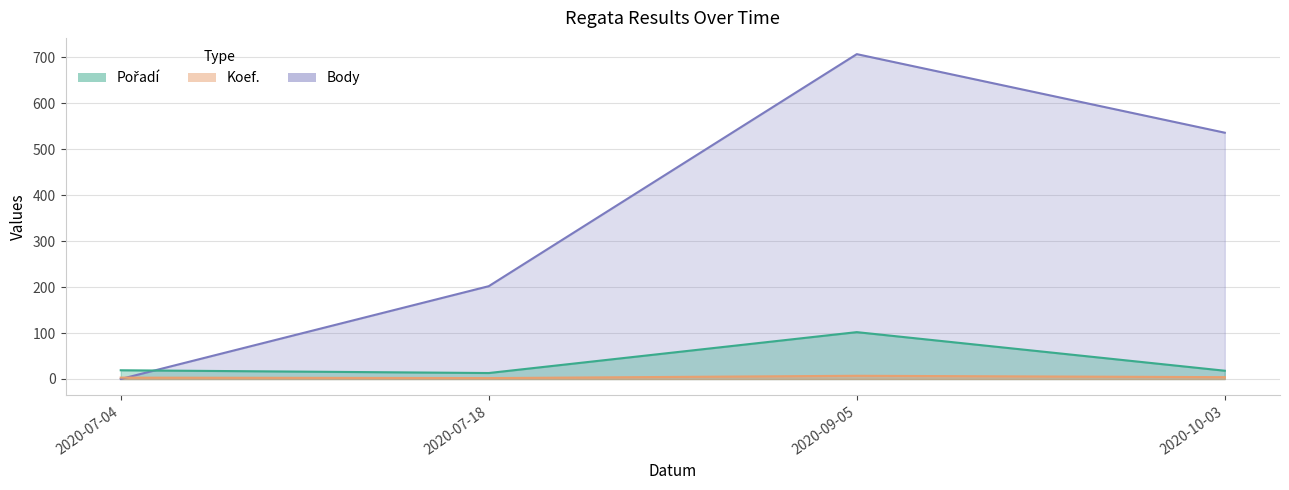

Which has a higher value, 2020-10-03 or 2020-07-18?

2020-10-03